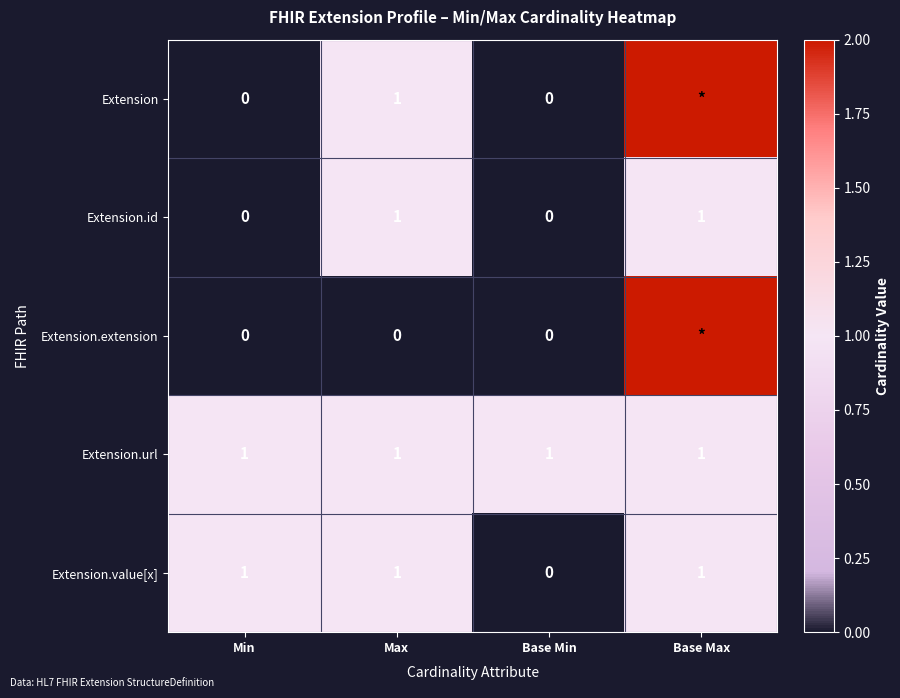

What is the total value across all series at Max?

4